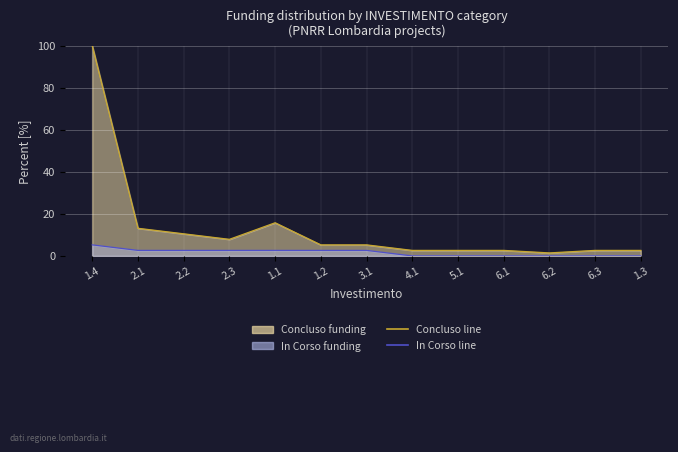

True or false: Concluso line and In Corso line intersect in this chart.

False